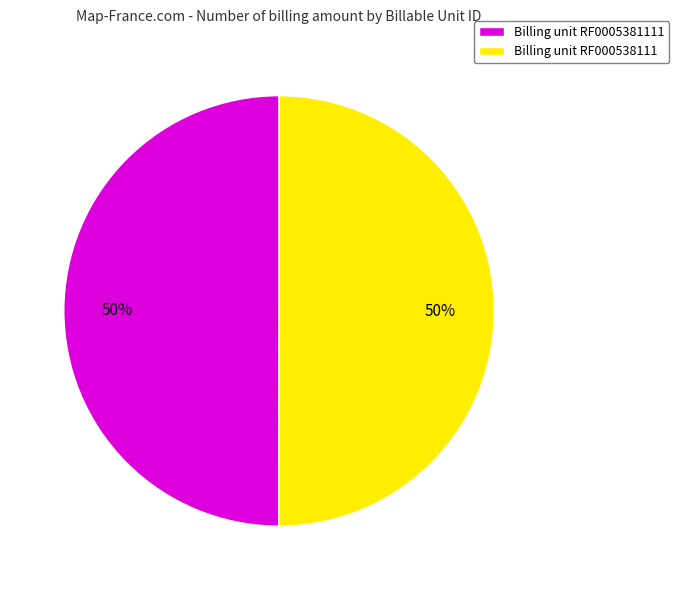

The Billing unit RF0005381111 slice represents 43% of the pie. True or false?

False